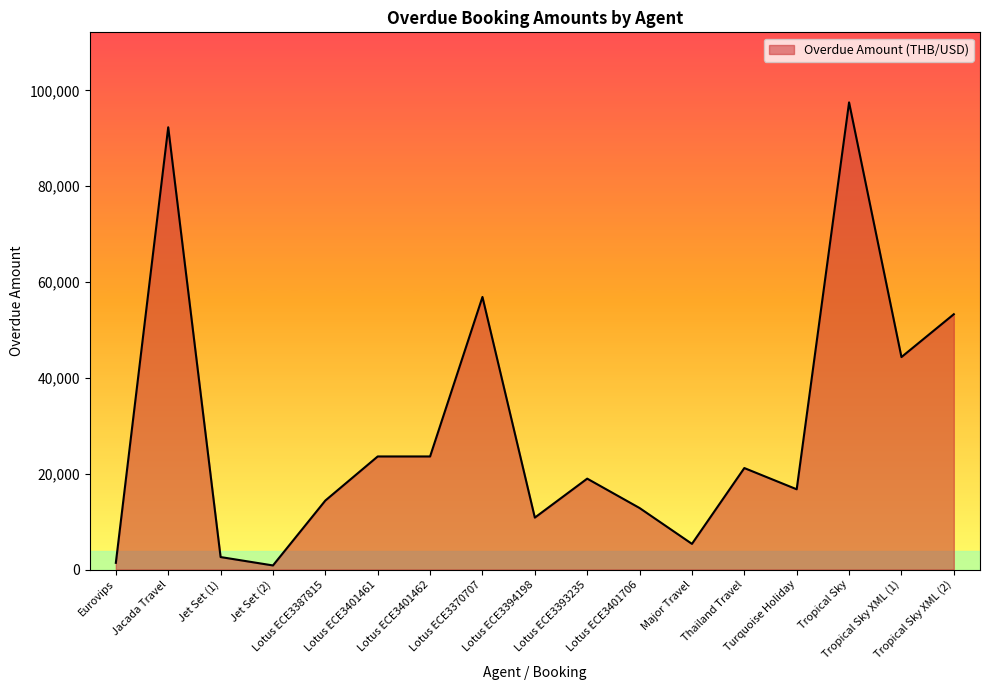

What is the greatest value displayed?

97480.0